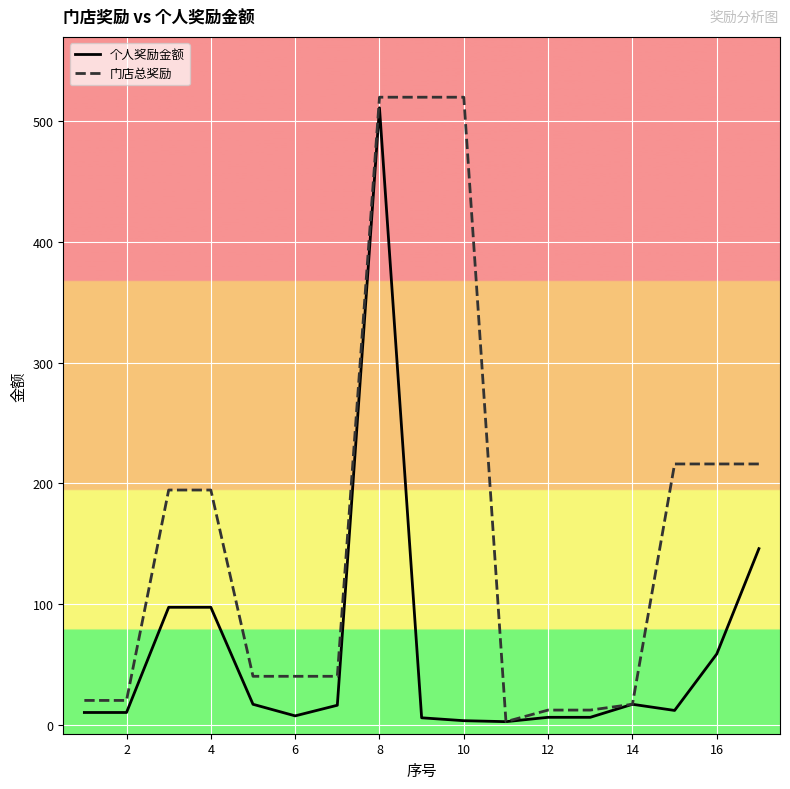

Which series has the largest total across all categories?

门店总奖励